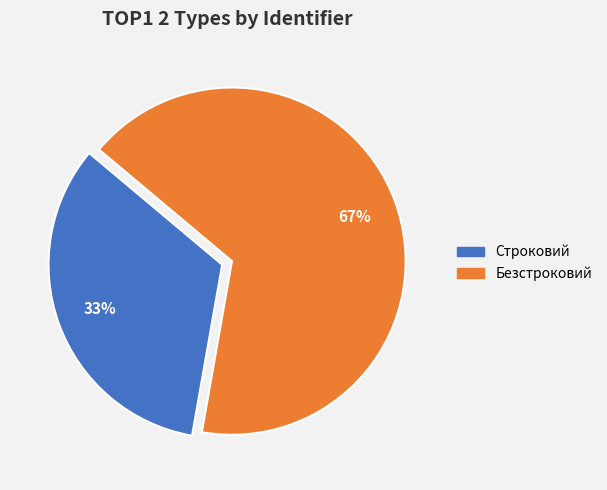

To the nearest percent, what is the combined percentage of Безстроковий and Строковий?

100%